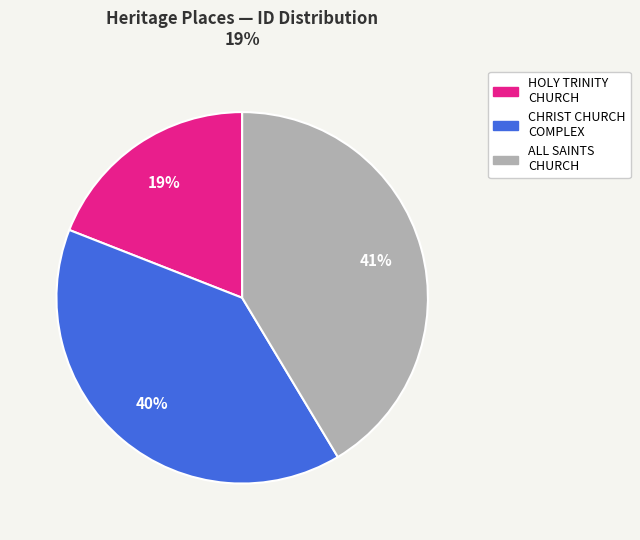

How many segments does this pie chart have?

3